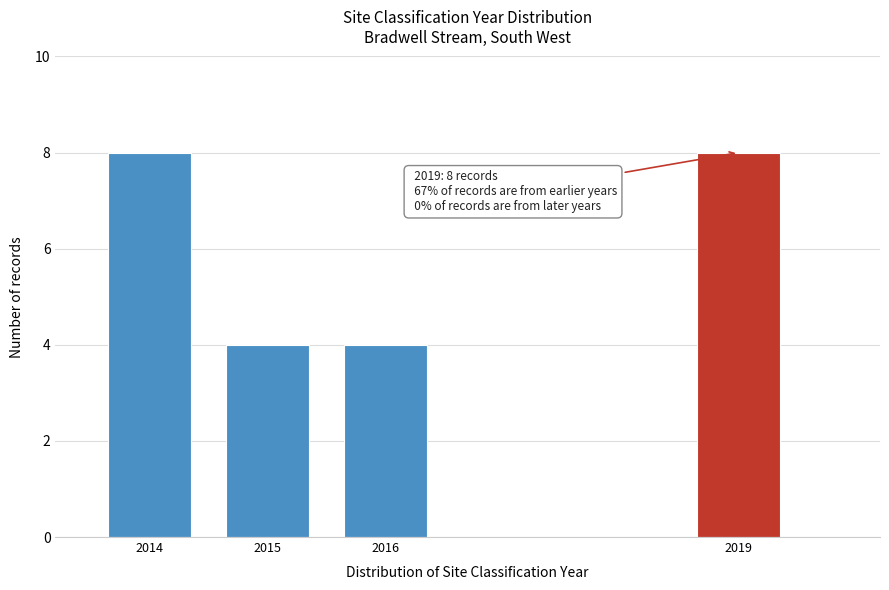

Reading right to left, transcribe all the data shown in this chart.

2019=8	2016=4	2015=4	2014=8